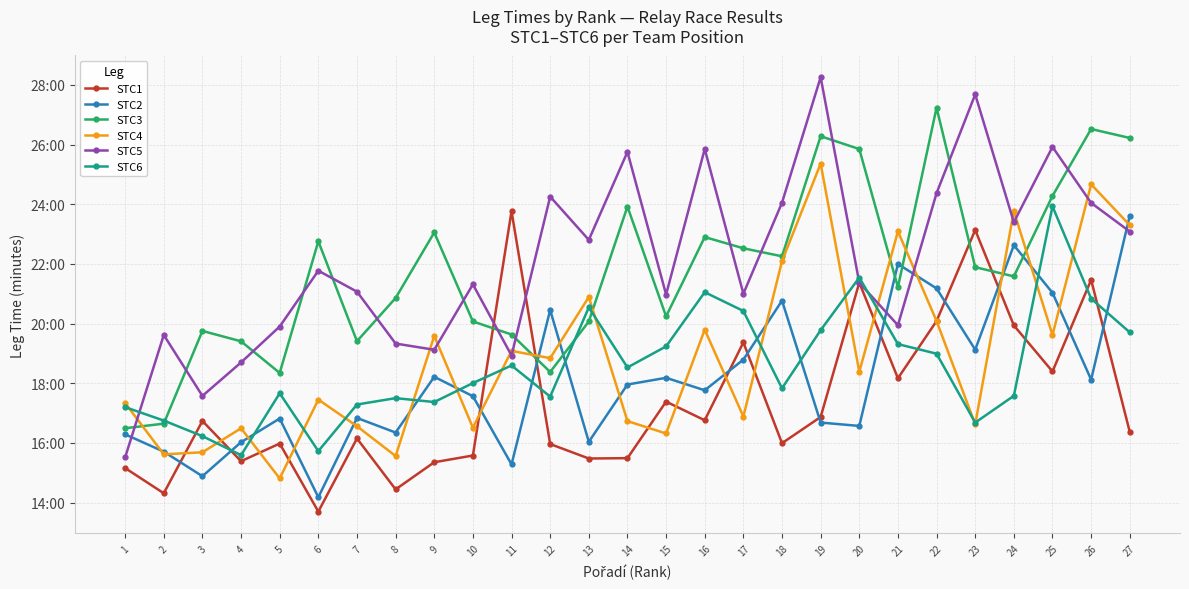

List the labels in order of STC3 value, smallest first.

1, 2, 5, 12, 4, 7, 11, 3, 13, 10, 15, 8, 21, 24, 23, 18, 17, 6, 16, 9, 14, 25, 20, 27, 19, 26, 22